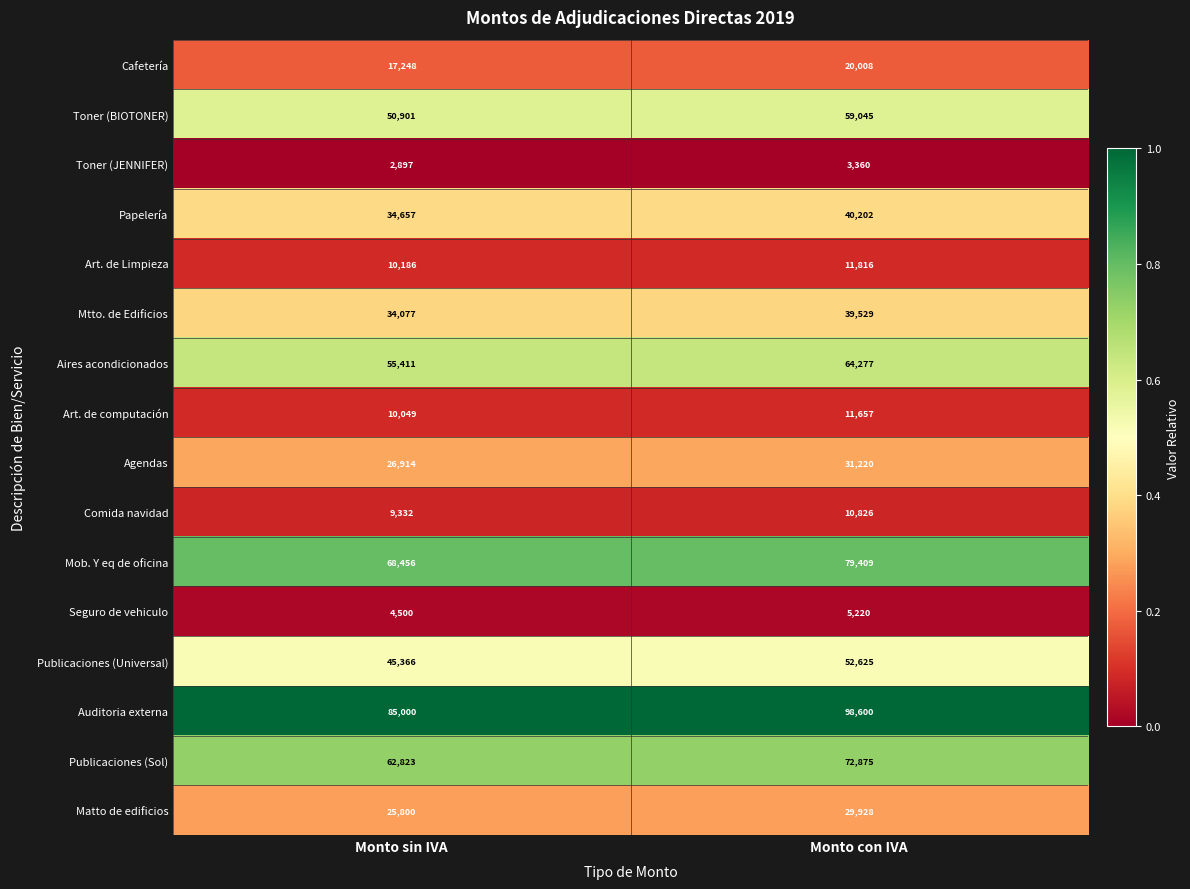

What is the approximate value of Matto de edificios at Monto con IVA, to the nearest 50?

29950